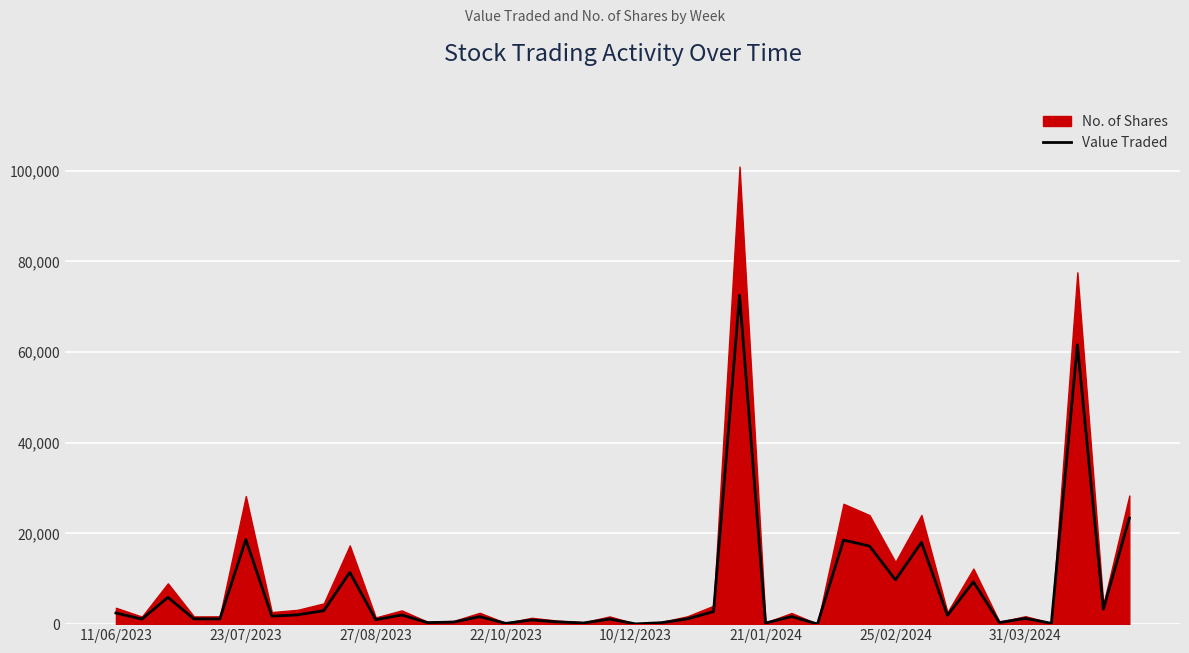

Rank the series by their maximum value, from lowest to highest.

Value Traded, No. of Shares